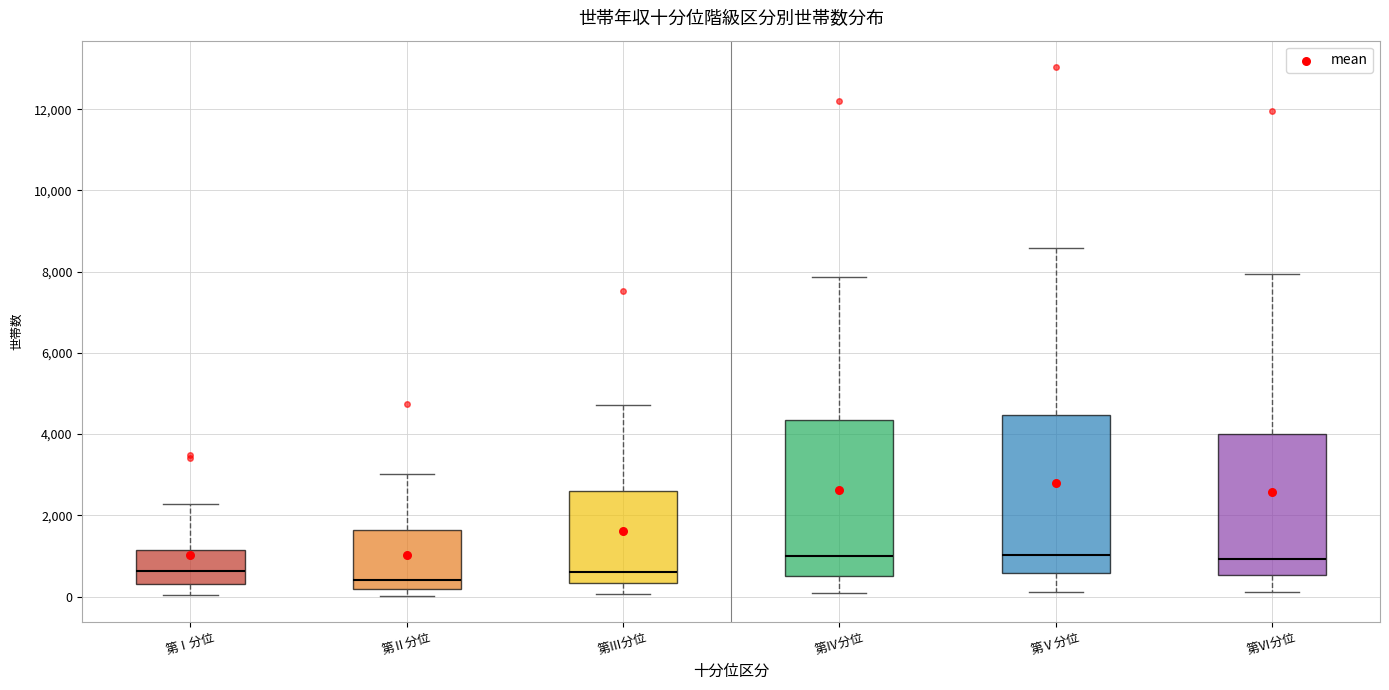

Reading left to right, read every box against the y-axis: the position of its median line, the range the box covers, and the ends of its whiskers. The values are not printed on the chart, so give them approximately, as read against the axis.

第Ⅰ分位: median 600, box 400 to 1200, whiskers 0 to 2200
第Ⅱ分位: median 400, box 200 to 1600, whiskers 0 to 3000
第Ⅲ分位: median 600, box 400 to 2600, whiskers 0 to 4800
第Ⅳ分位: median 1000, box 600 to 4400, whiskers 0 to 7800
第Ⅴ分位: median 1000, box 600 to 4400, whiskers 200 to 8600
第Ⅵ分位: median 1000, box 600 to 4000, whiskers 200 to 8000